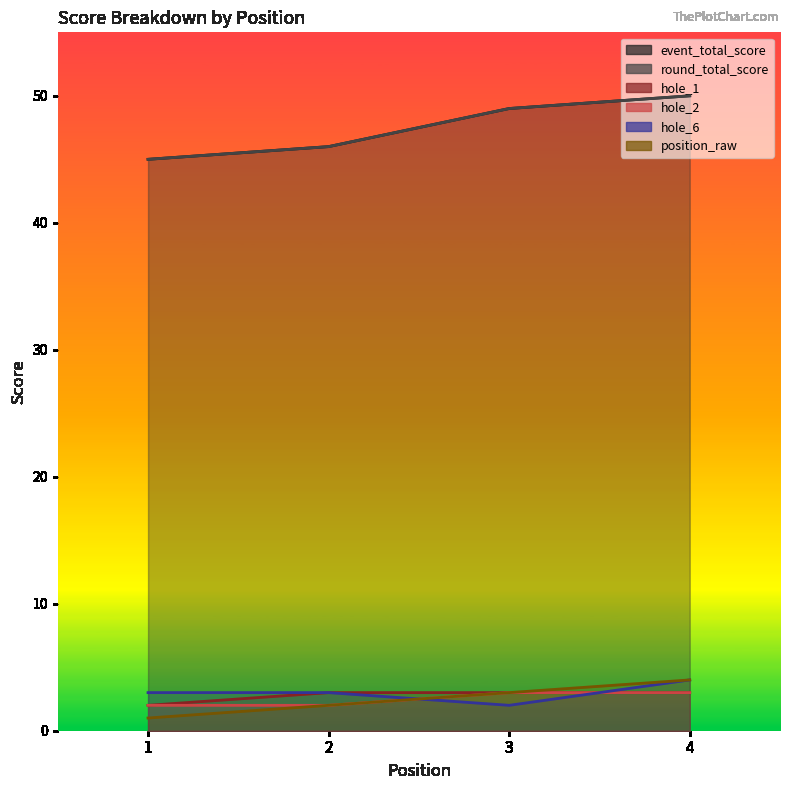

The value of event_total_score at 2 is 76. True or false?

False